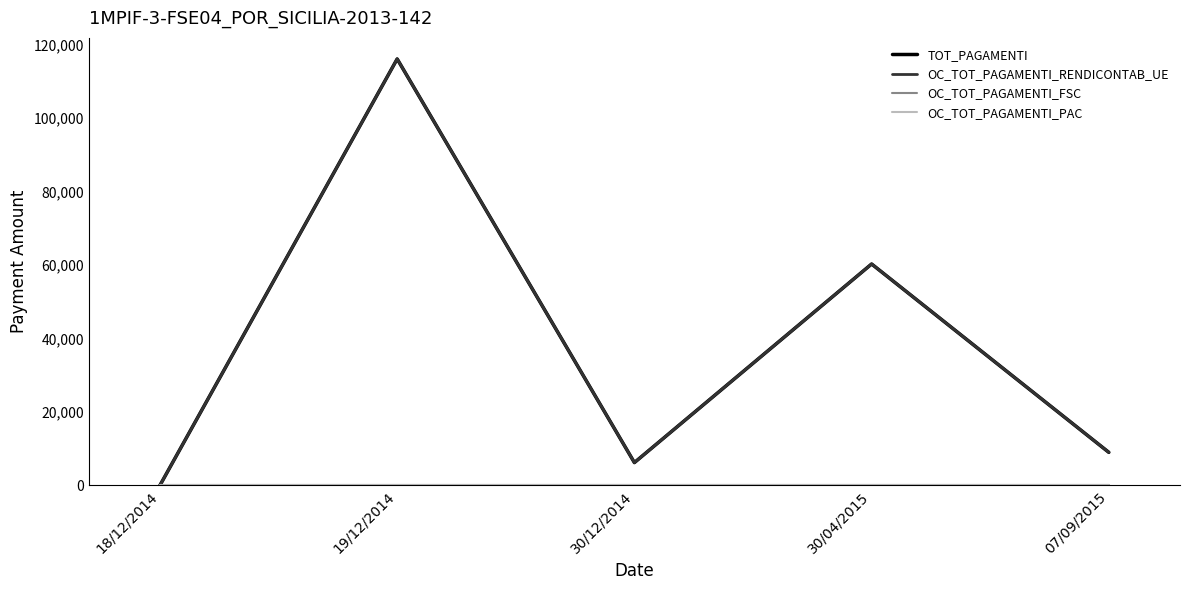

Does the chart display data point markers on the line(s)?

No